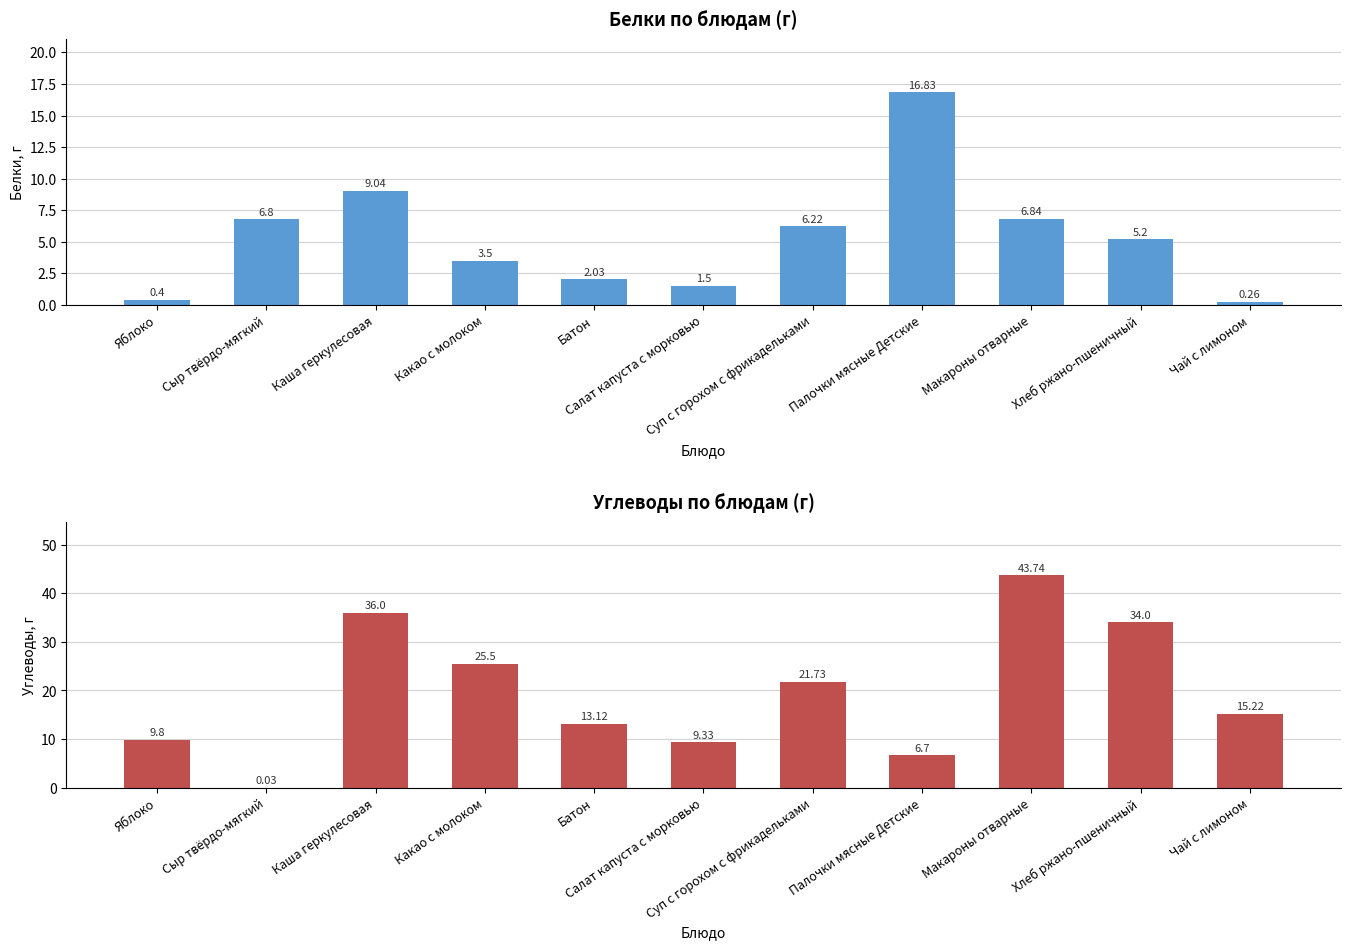

What is the difference between the highest and lowest values at Каша геркулесовая?

27.0